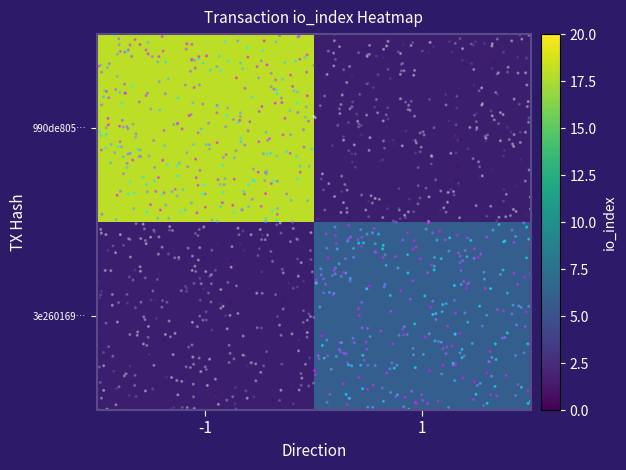

At which label does 3e260169… reach its peak?

-1